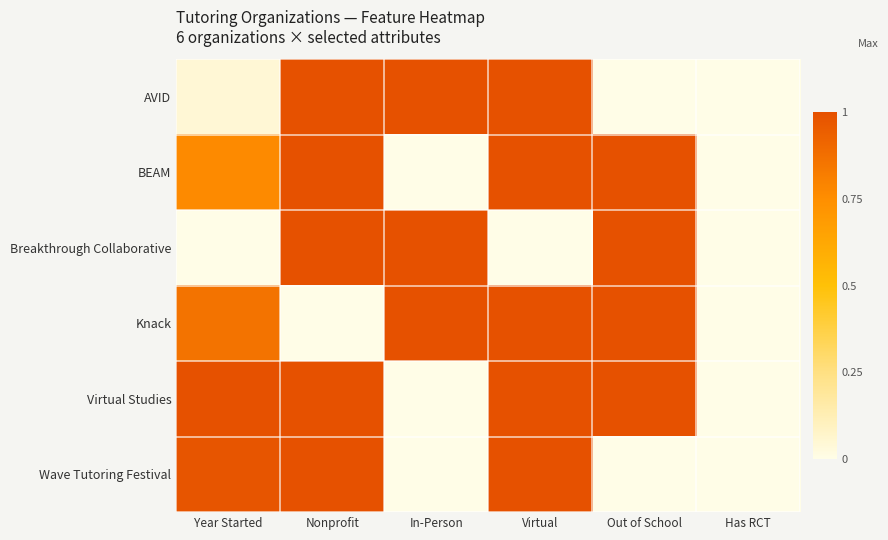

Which has a higher value, Virtual or Has RCT?

Virtual